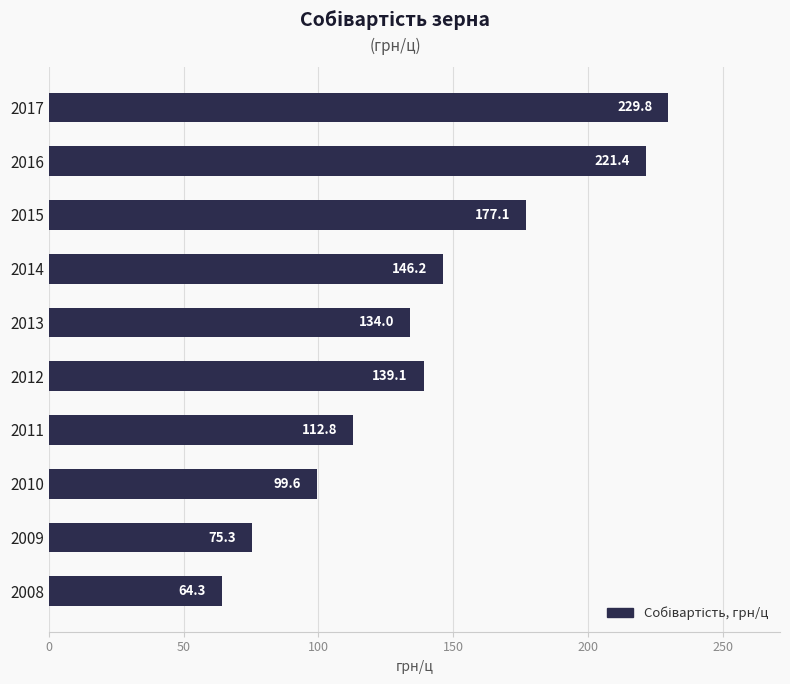

Reading top to bottom, extract all data points from this chart.

2017=229.8	2016=221.4	2015=177.1	2014=146.2	2013=134.0	2012=139.1	2011=112.8	2010=99.6	2009=75.3	2008=64.3